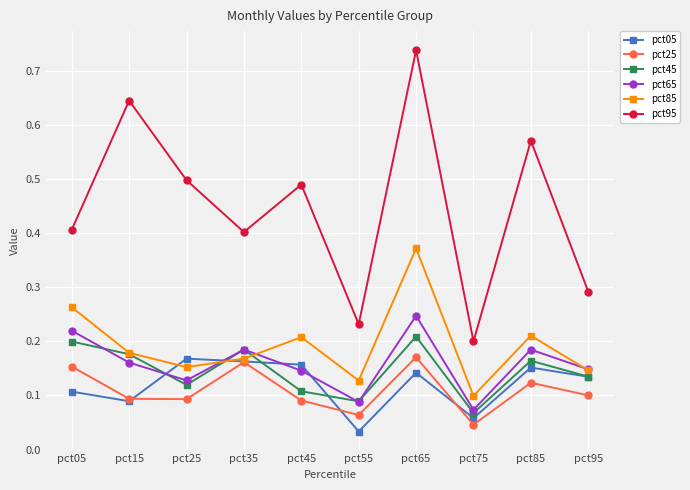

Is this an area chart (filled region under the line)?

No